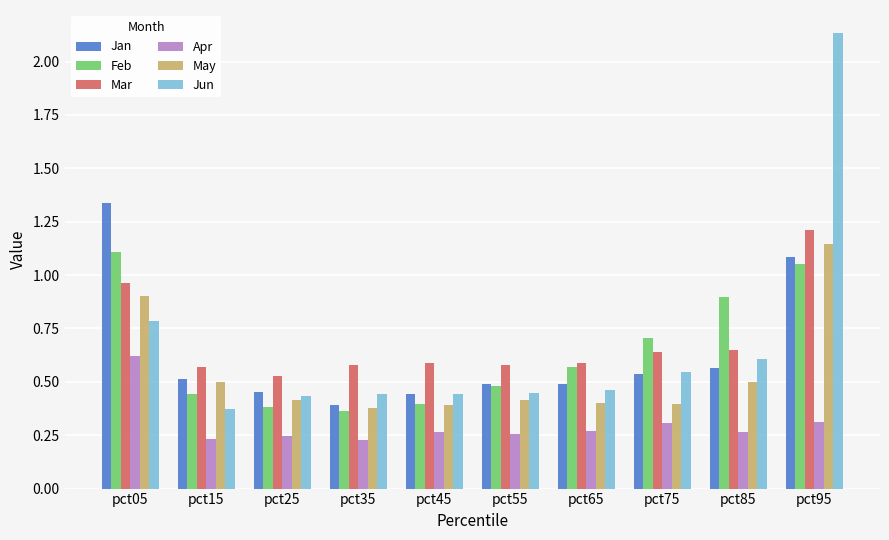

Does the chart contain any negative values?

No